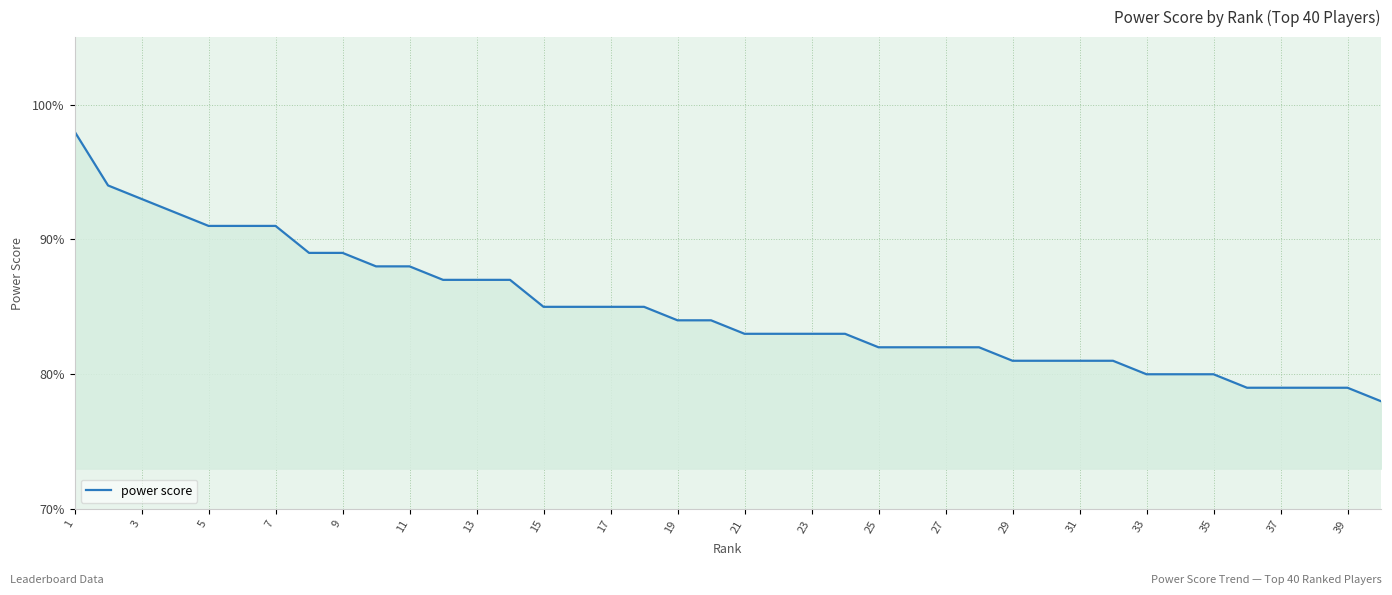

What is the minimum value shown in the chart?

78